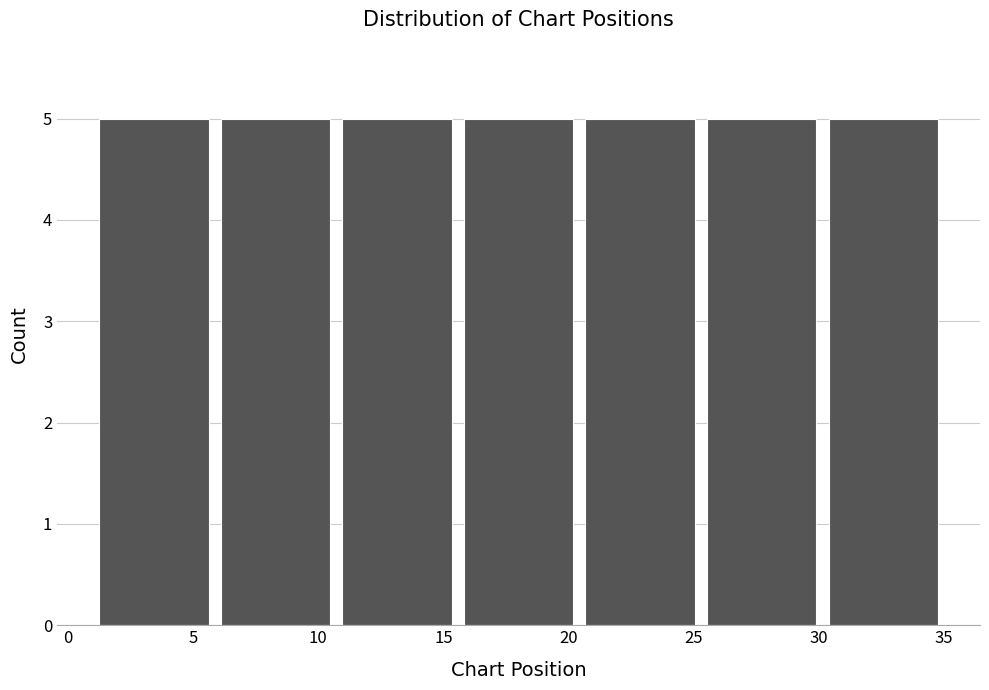

Reading left to right, transcribe this chart: for each bar, give the range it covers on the x-axis and its height. Neither the bar edges nor the heights are printed on the chart, so give them approximately, as read against the axes.

1.0 to 6.0: 5
6.0 to 10.5: 5
10.5 to 15.5: 5
15.5 to 20.5: 5
20.5 to 25.5: 5
25.5 to 30.0: 5
30.0 to 35.0: 5